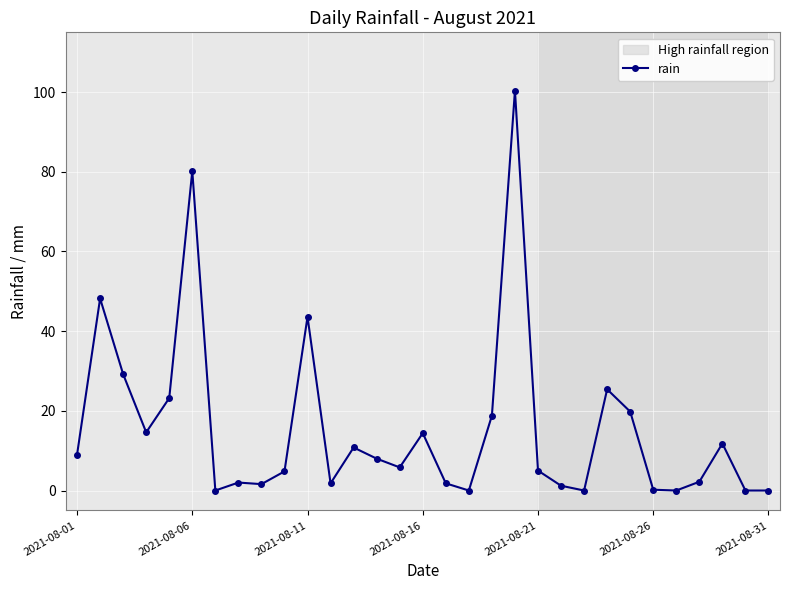

True or false: the data has more than 1 interior local peaks.

True